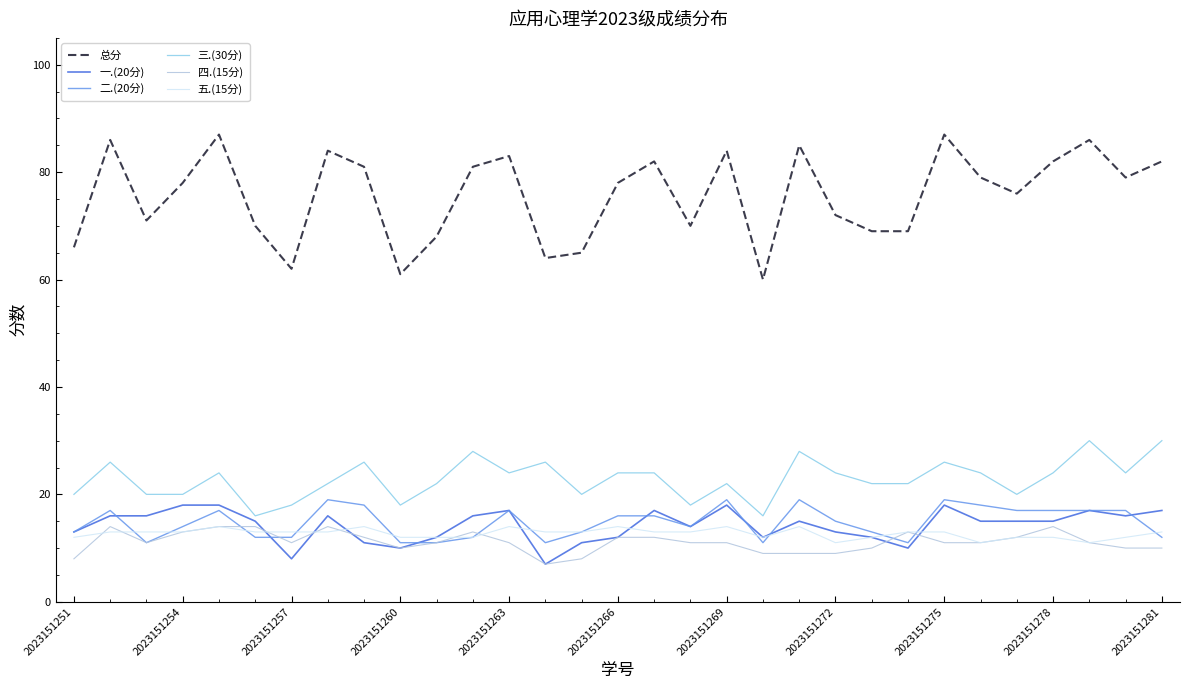

True or false: 三.(30分) and 一.(20分) cross at least once.

False